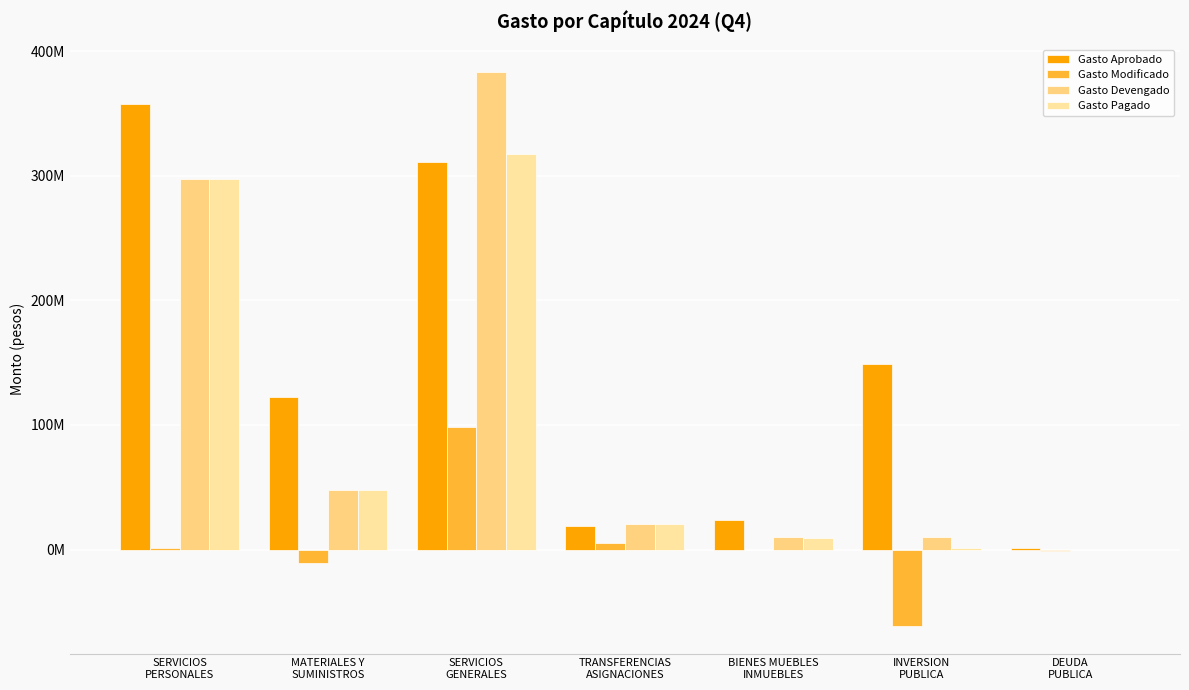

Are the bars horizontal?

No